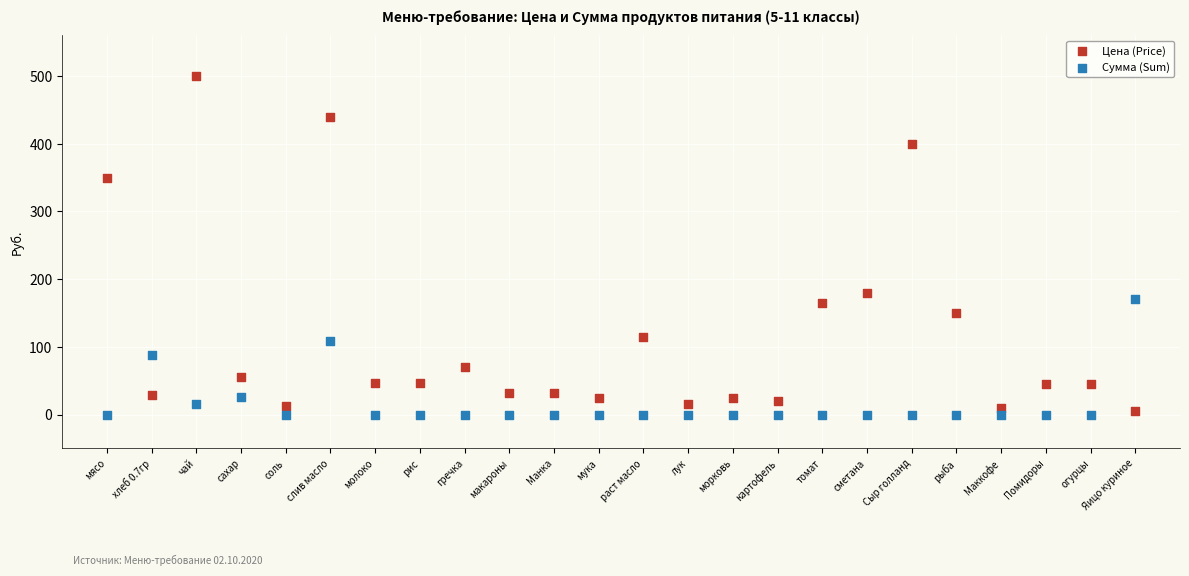

What are all the series names shown in the legend?

Цена (Price), Сумма (Sum)